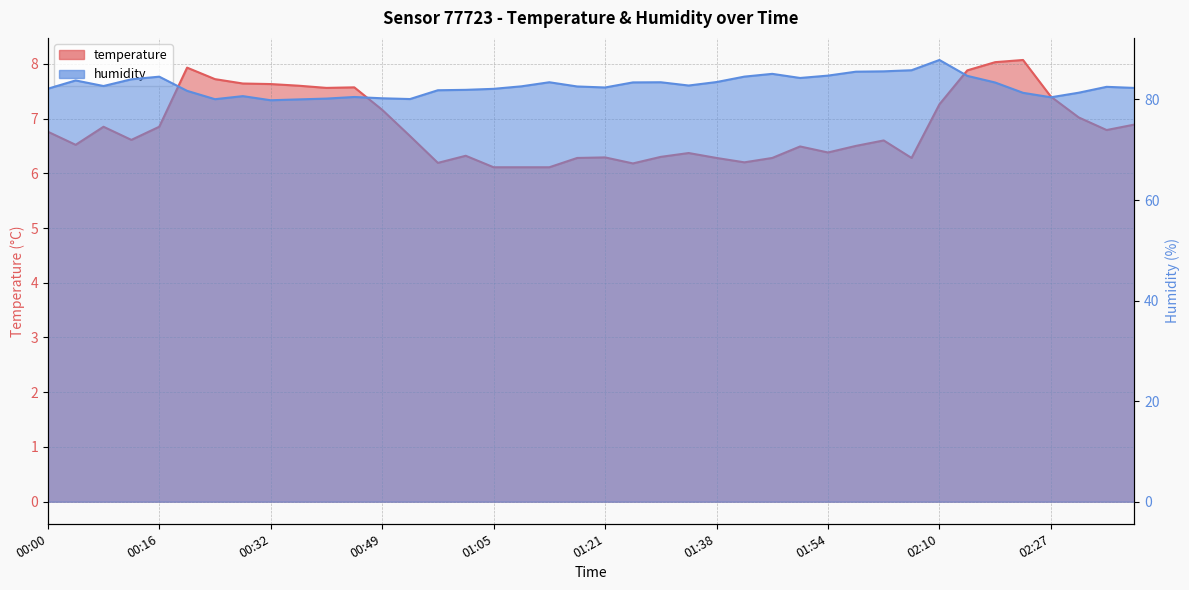

How many lines are shown in the chart?

2